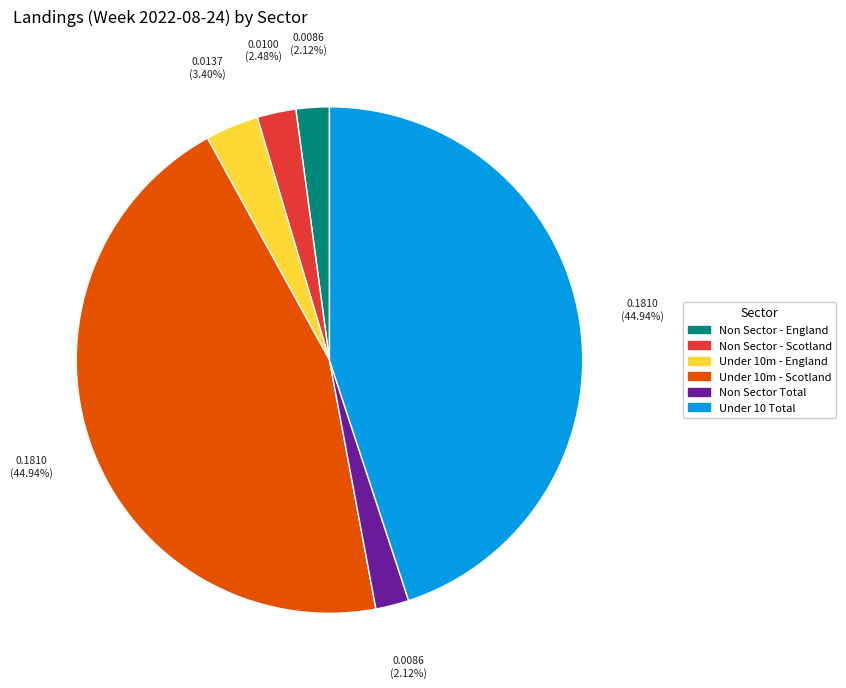

What is the ratio of the value at Under 10 Total to the value at Non Sector Total?

21.2